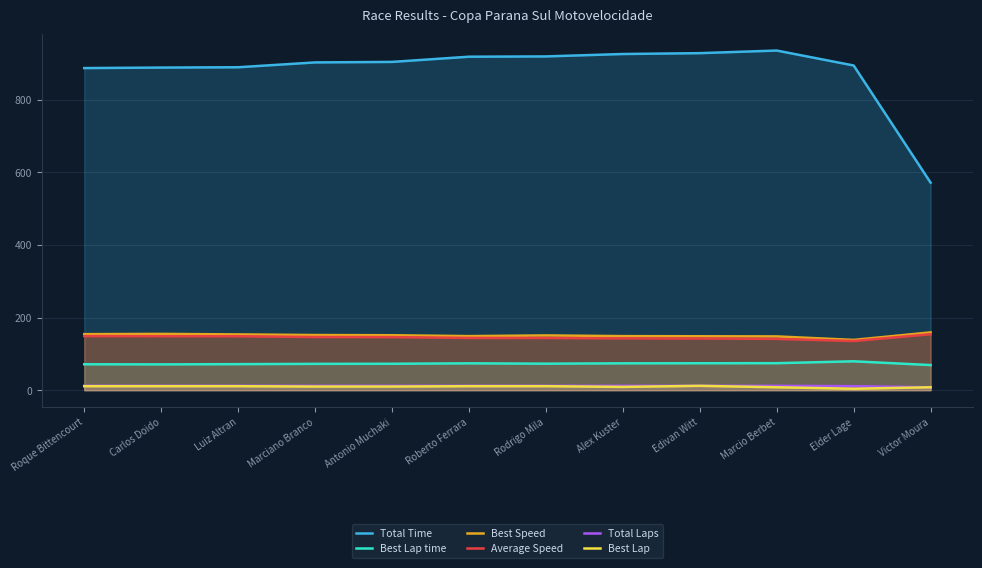

What is the average value of the Total Time series?

880.2